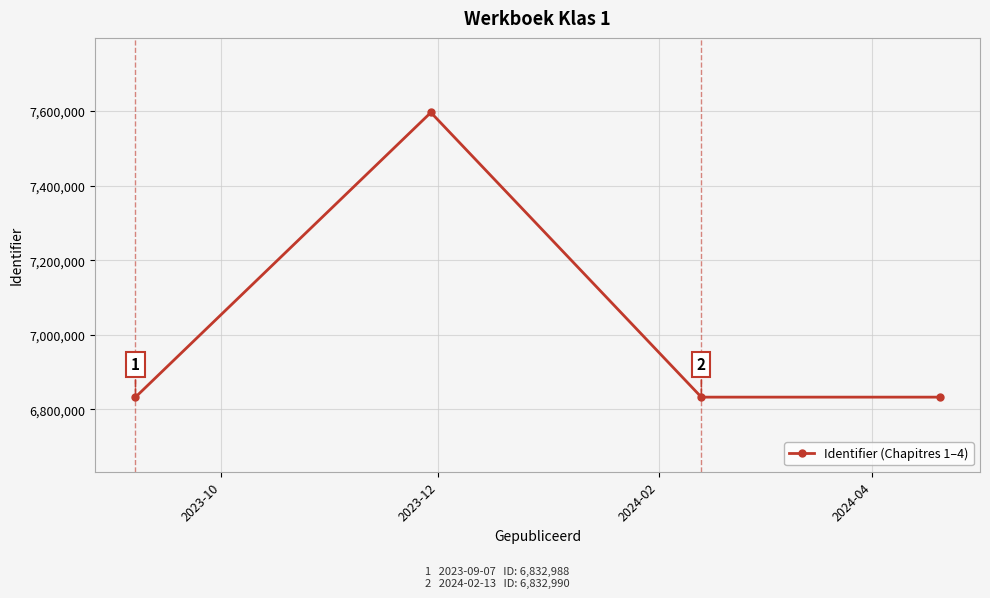

What is the minimum value shown in the chart?

6832988